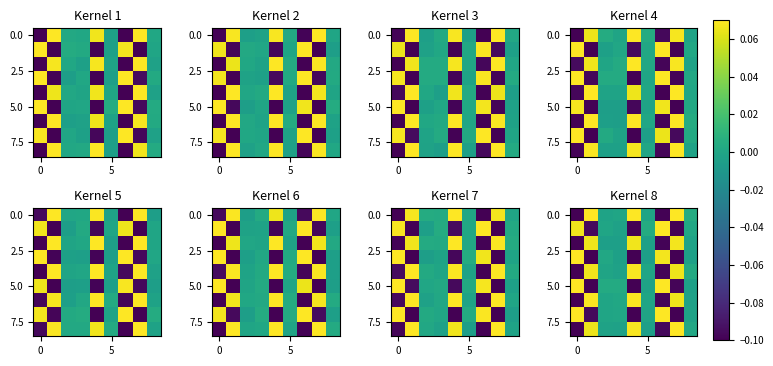

How many values in the 0.0 series exceed 0?

5